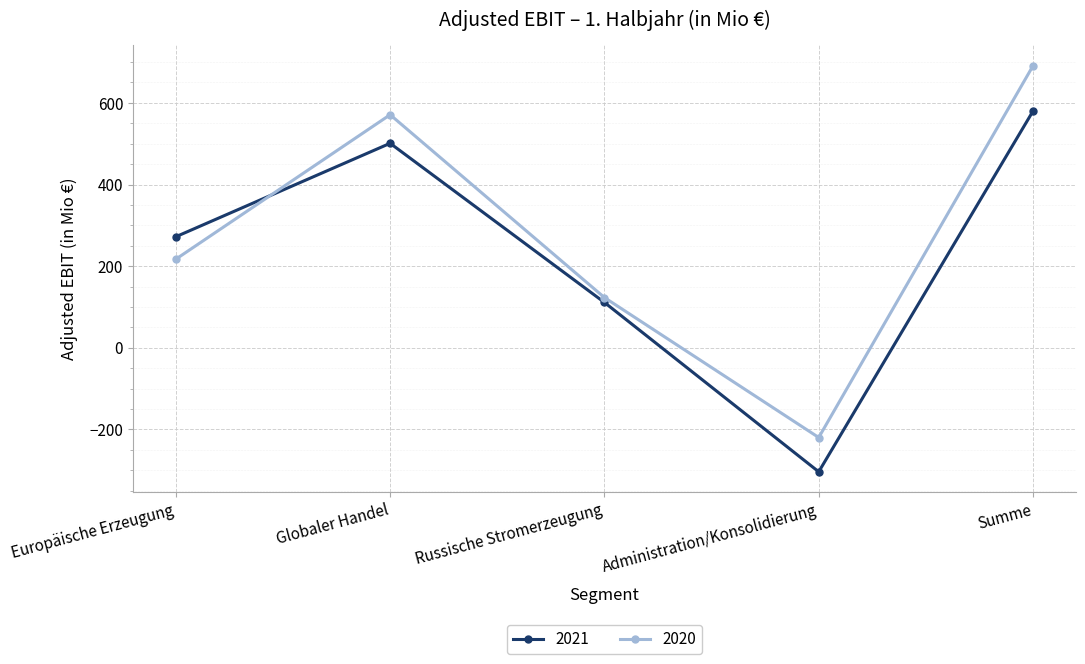

What is the label of the 2nd point from the left?

Globaler Handel